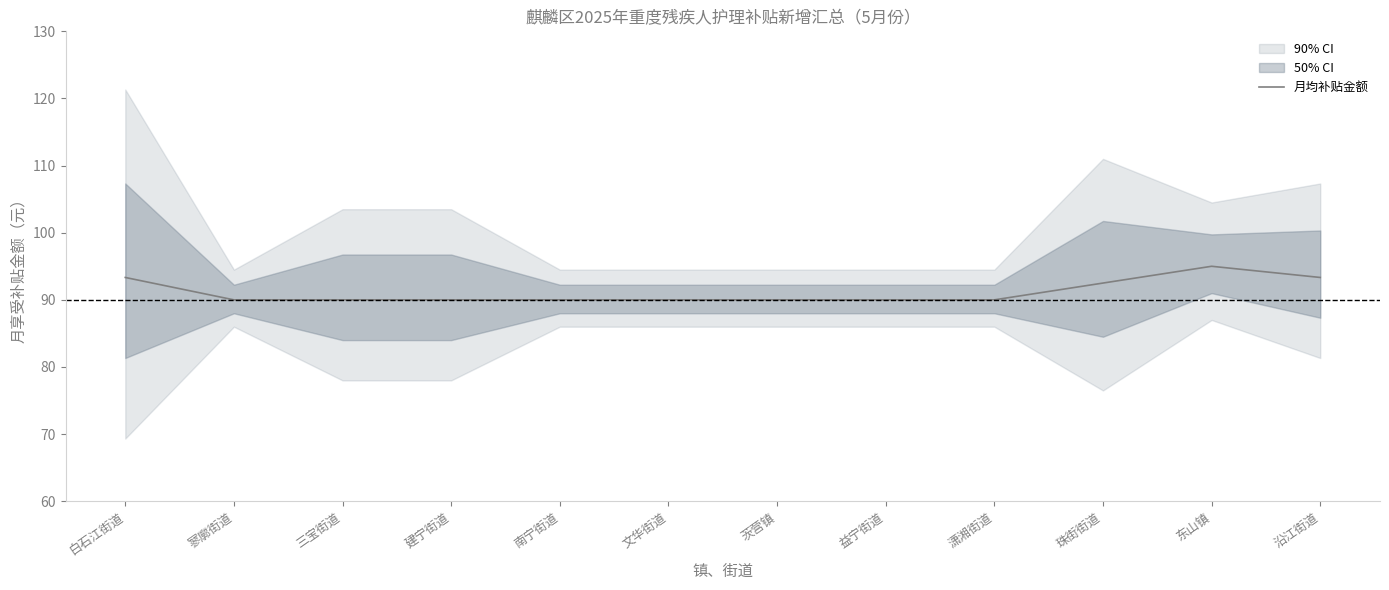

What is the smallest value displayed?

90.0